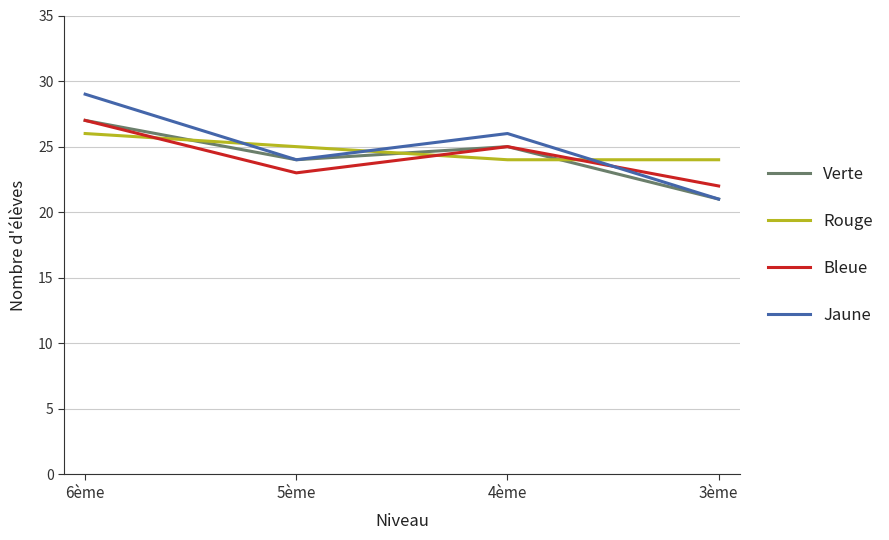

Does the chart have visible grid lines?

Yes